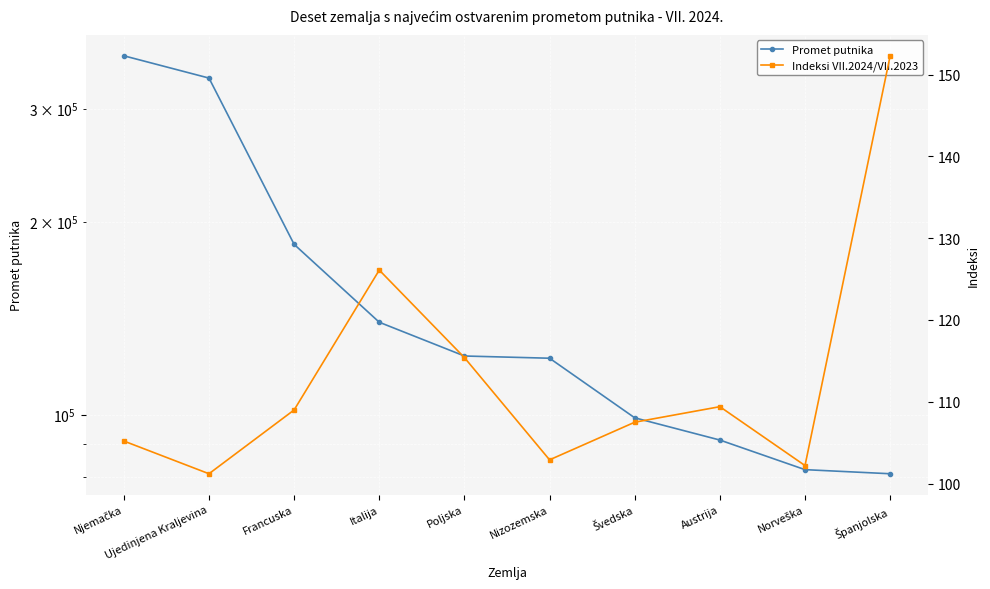

How many data points in Indeksi VII.2024/VII.2023 are less than 109?

5